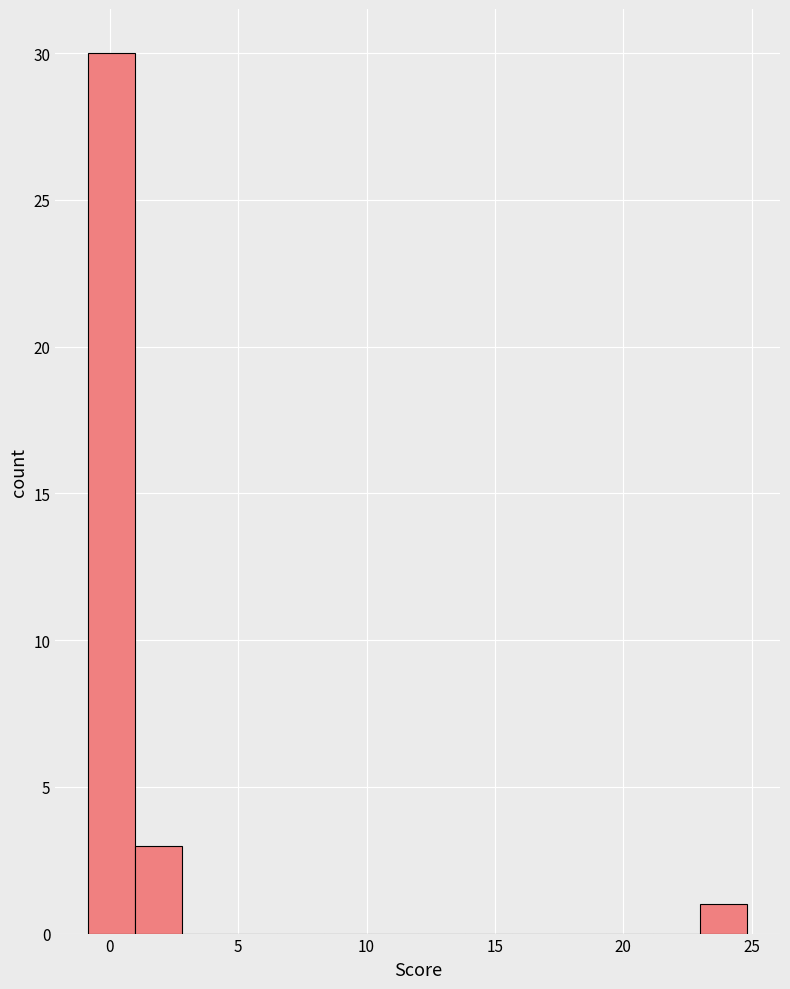

Read against the x-axis, roughly where is the centre of the tallest bar?

0.0